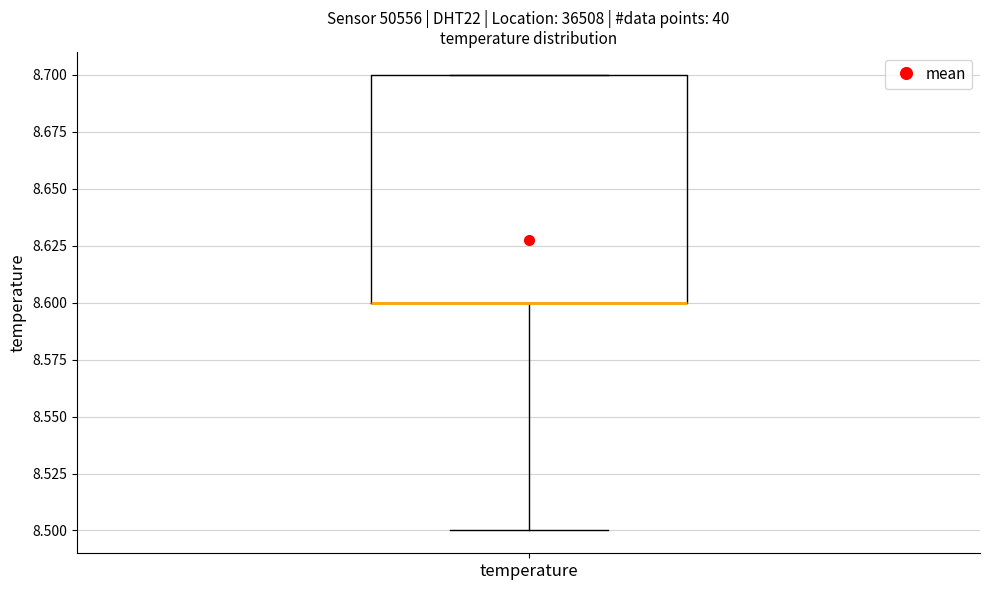

Read this box plot against the y-axis: the position of the median line, the range covered by the box, and the ends of both whiskers. The values are not printed on the chart, so give them approximately, as read against the axis.

median 8.6 (drawn on the box's lower edge), box 8.6 to 8.7, whiskers 8.5 to 8.7